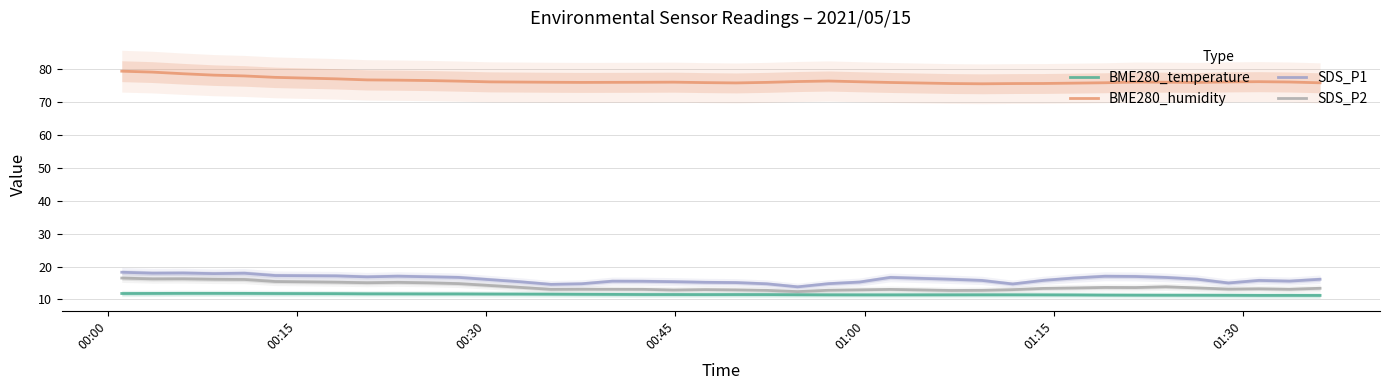

True or false: SDS_P2 and BME280_humidity cross at least once.

False